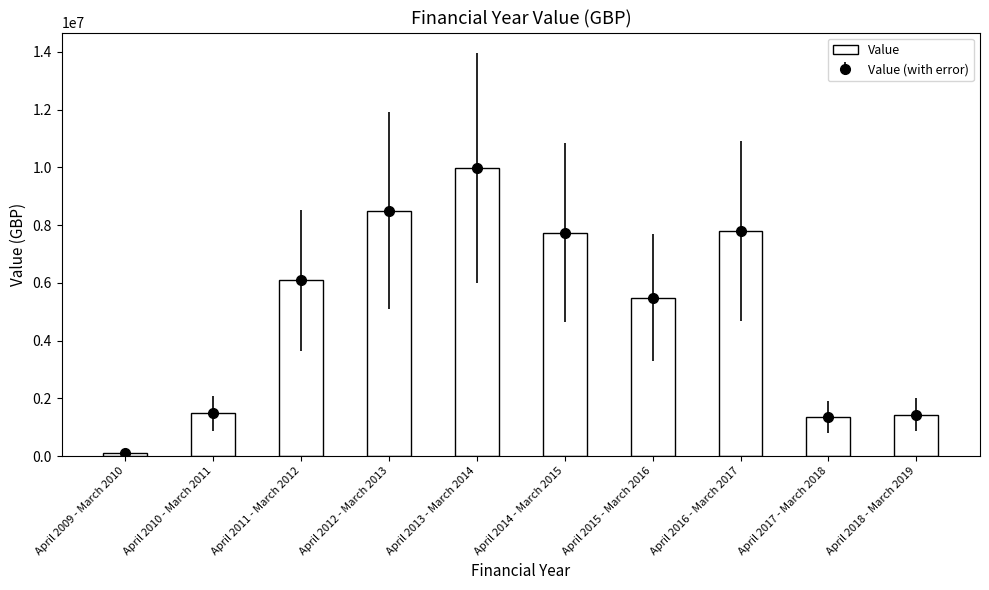

Reading right to left, what are all the values shown in this chart?

1436390	1356780	7804771	5485097	7746075	9980421	8505325	6101973	1483160	100000